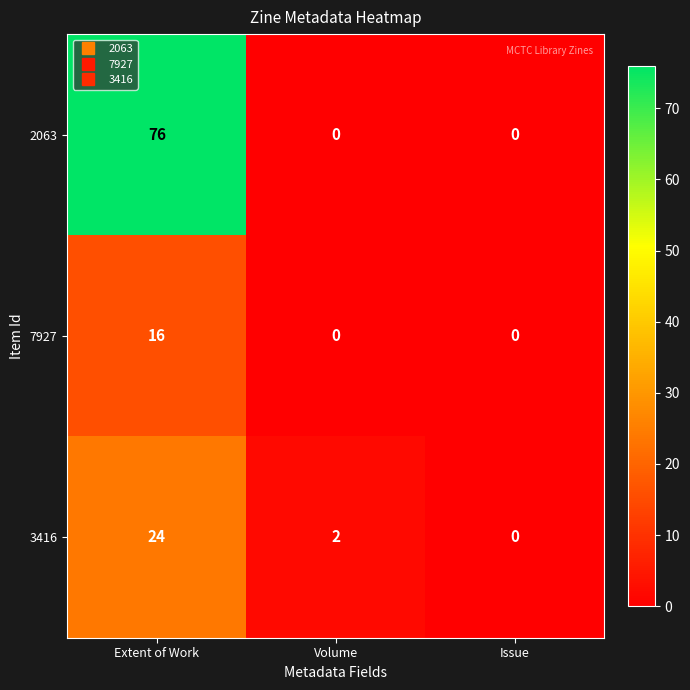

Is it true that 2063 equals -34 at Volume?

False